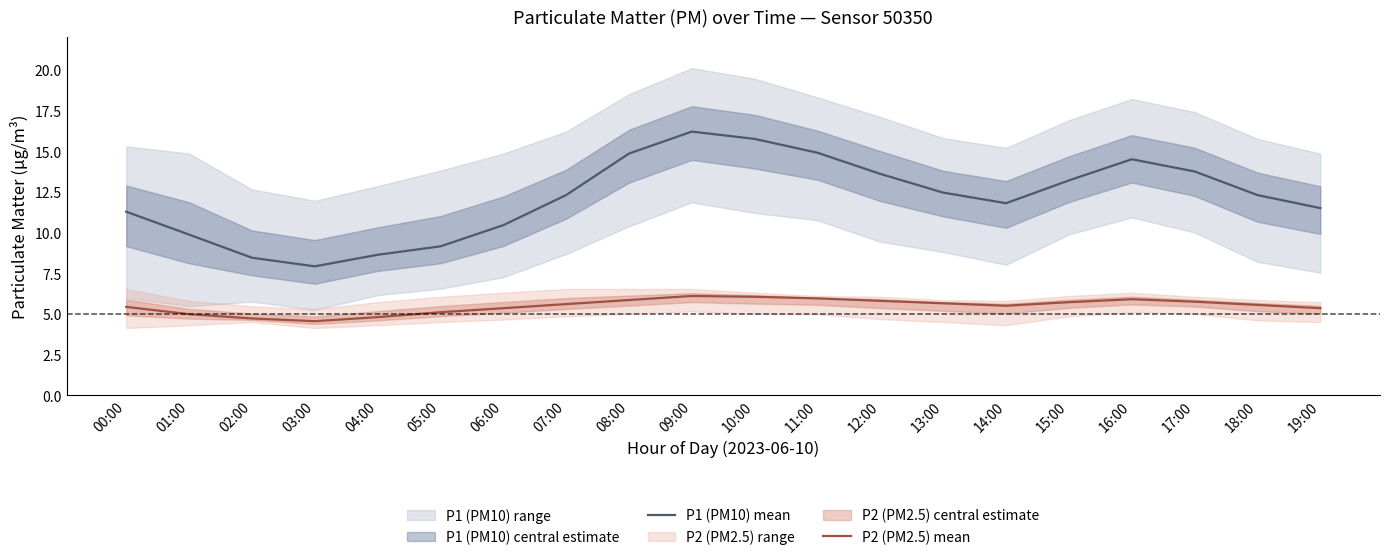

What is the difference between the second highest and minimum values in the P1 (PM10) mean series?

7.8